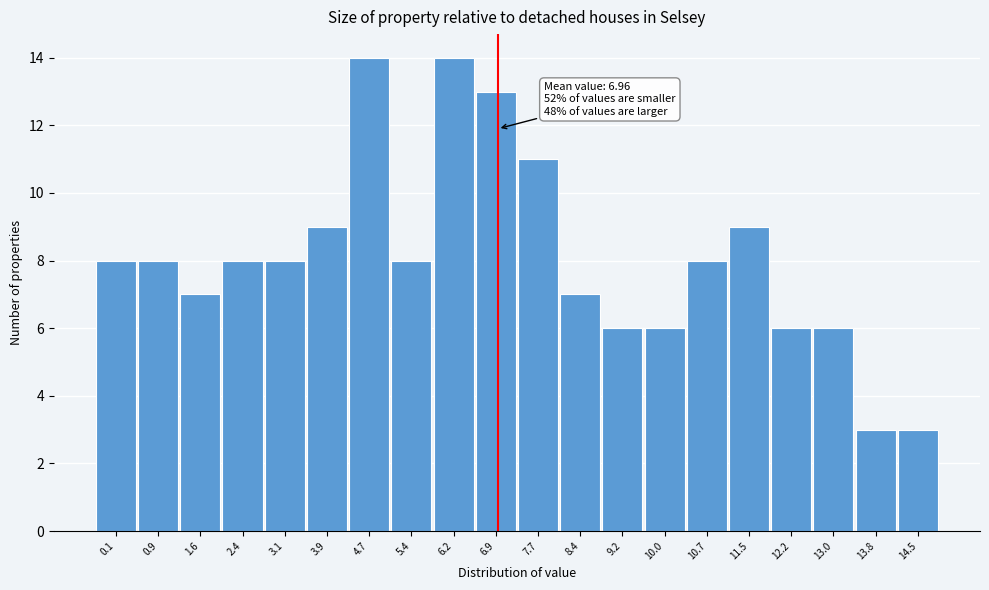

Reading right to left, transcribe all the data shown in this chart.

14.5=3	13.8=3	13.0=6	12.2=6	11.5=9	10.7=8	10.0=6	9.2=6	8.4=7	7.7=11	6.9=13	6.2=14	5.4=8	4.7=14	3.9=9	3.1=8	2.4=8	1.6=7	0.9=8	0.1=8